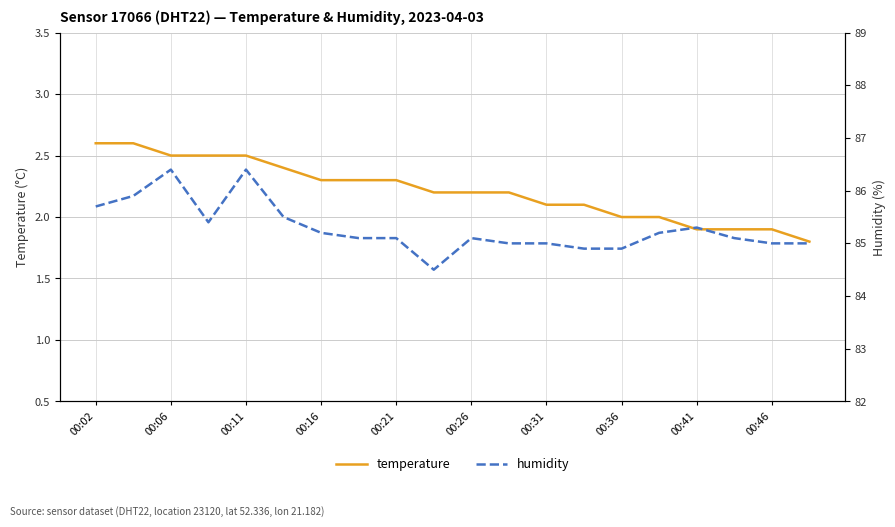

What is the average value of the humidity series?

85.3